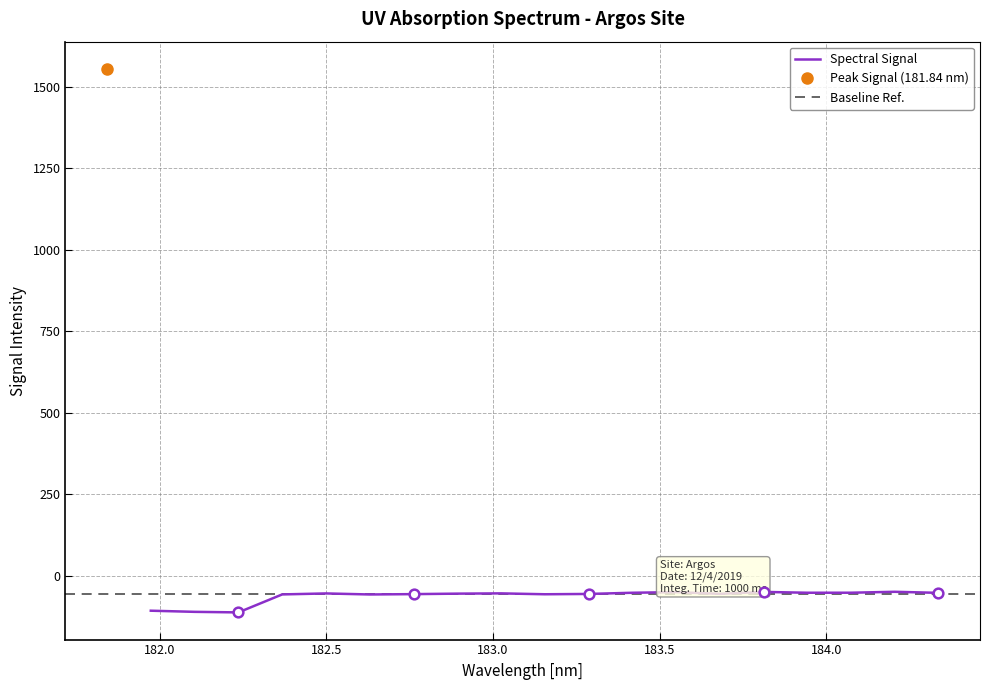

At which category does the data reach its first local valley?

182.2359681898